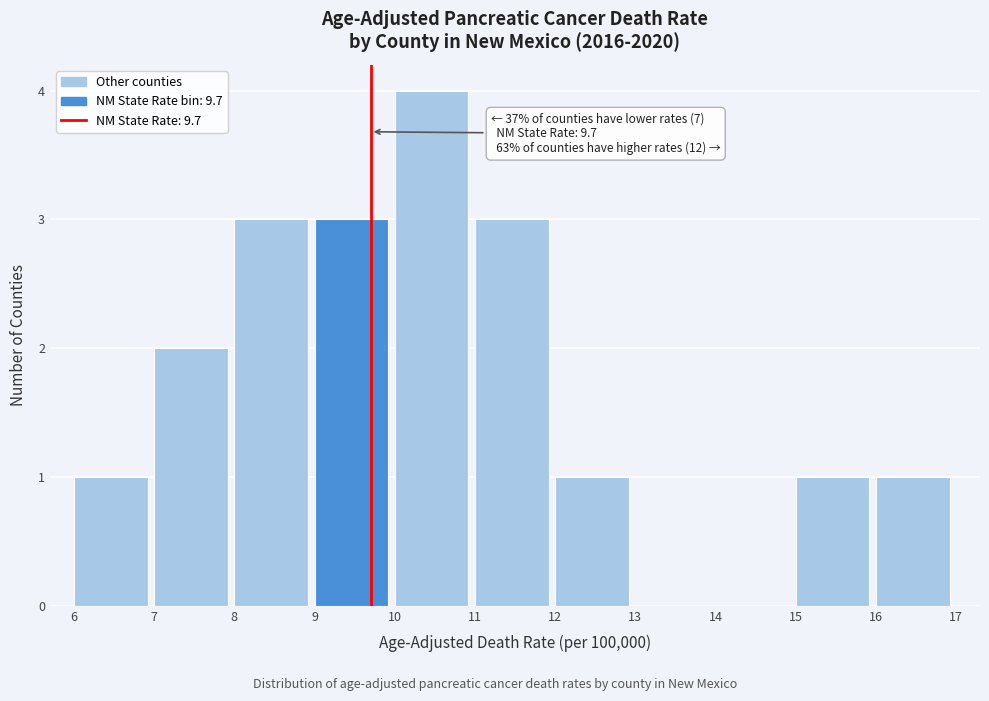

Which range on the x-axis has the tallest bar?

10 to 11